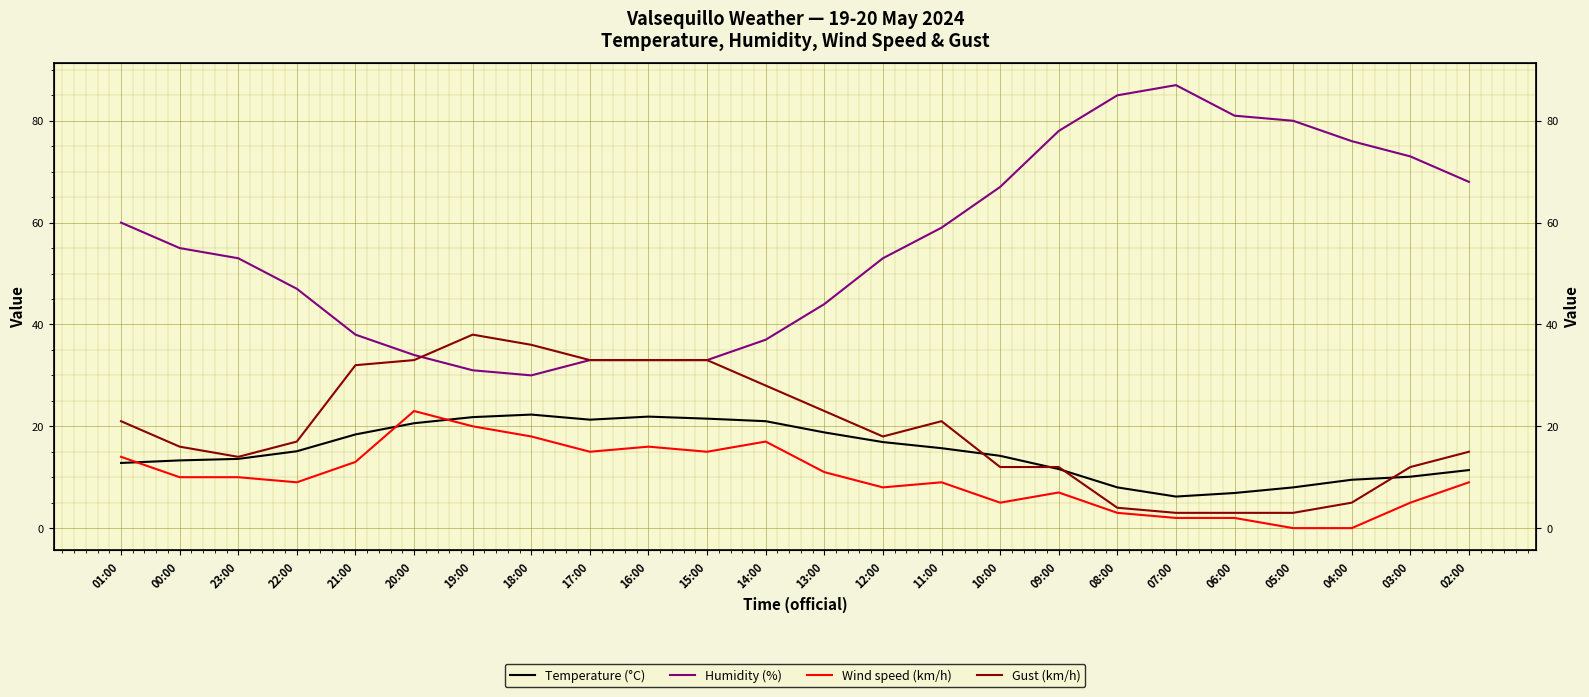

Reading right to left, what are all the values shown in this chart?

Temperature (°C): 11.4	10.1	9.5	8.0	6.9	6.2	8.0	11.6	14.2	15.7	16.9	18.8	21.0	21.5	21.9	21.3	22.3	21.8	20.6	18.4	15.1	13.6	13.3	12.8
Humidity (%): 68.0	73.0	76.0	80.0	81.0	87.0	85.0	78.0	67.0	59.0	53.0	44.0	37.0	33.0	33.0	33.0	30.0	31.0	34.0	38.0	47.0	53.0	55.0	60.0
Wind speed (km/h): 9.0	5.0	0.0	0.0	2.0	2.0	3.0	7.0	5.0	9.0	8.0	11.0	17.0	15.0	16.0	15.0	18.0	20.0	23.0	13.0	9.0	10.0	10.0	14.0
Gust (km/h): 15.0	12.0	5.0	3.0	3.0	3.0	4.0	12.0	12.0	21.0	18.0	23.0	28.0	33.0	33.0	33.0	36.0	38.0	33.0	32.0	17.0	14.0	16.0	21.0